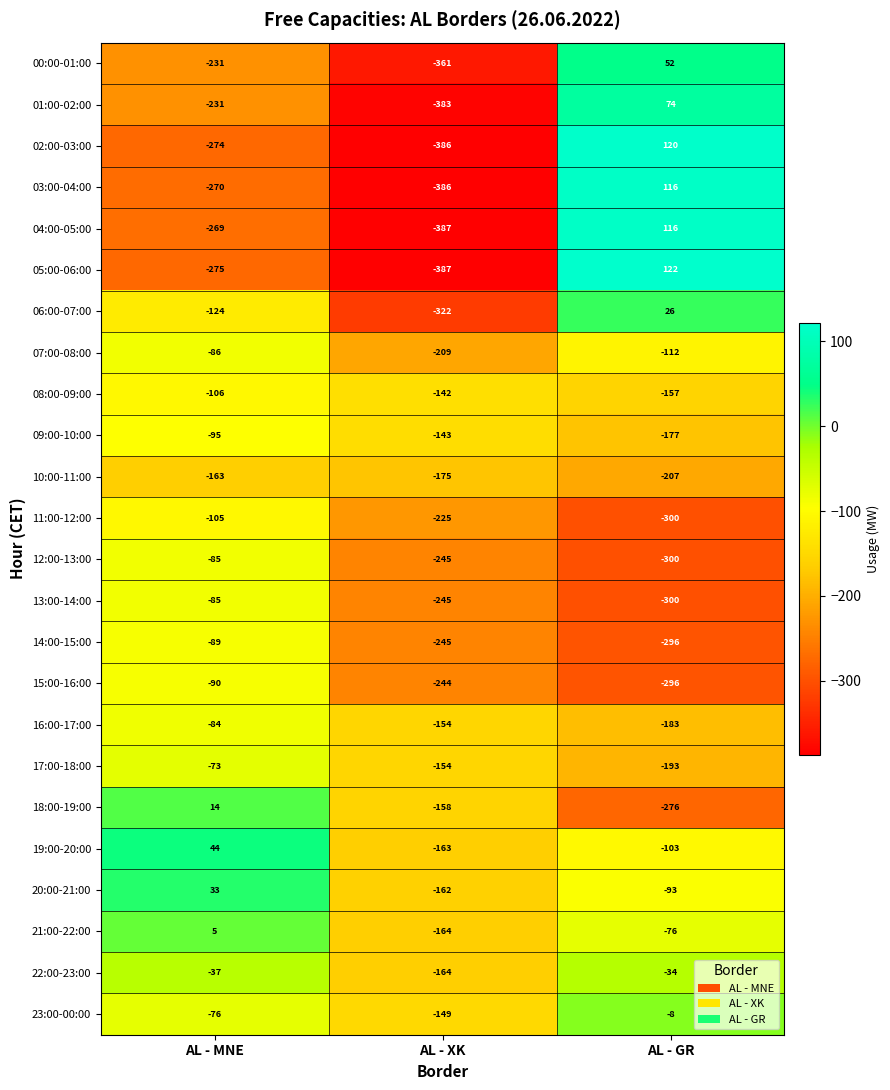

How many values in the 04:00-05:00 series exceed -269?

1